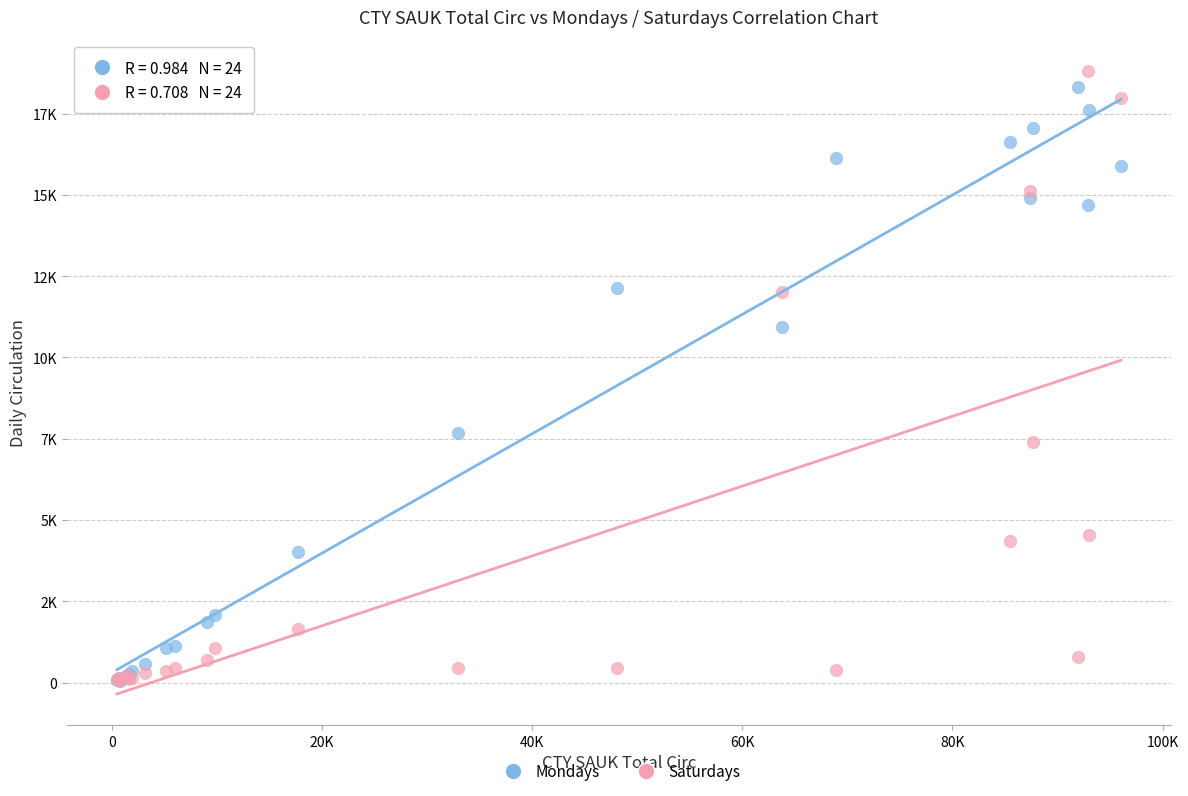

Which series has the largest Y range (max minus min)?

Saturdays